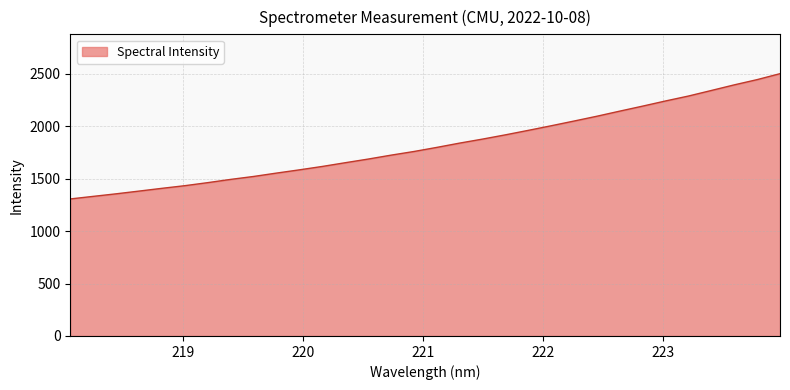

What is the difference between the second highest and second lowest values?

1112.9